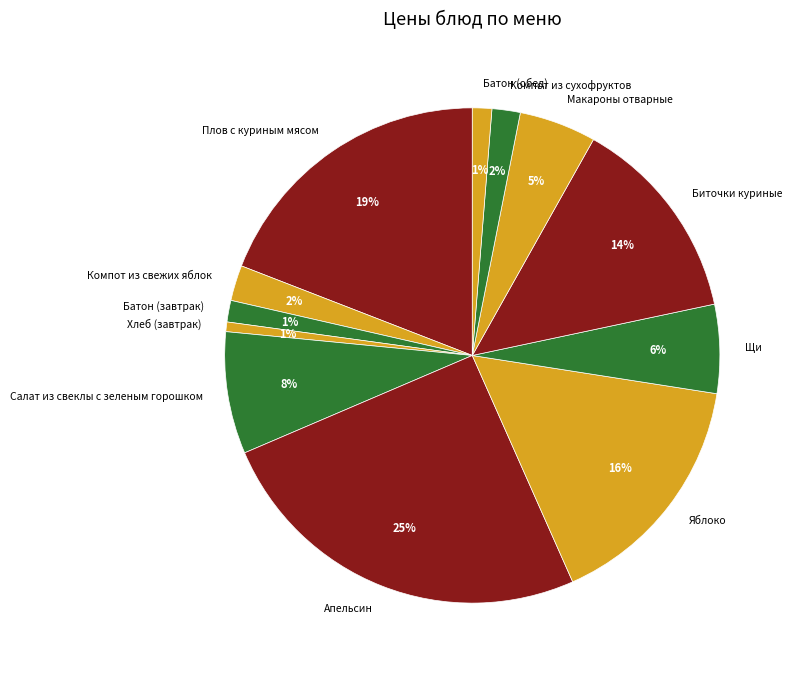

Is there a majority slice in this chart?

No